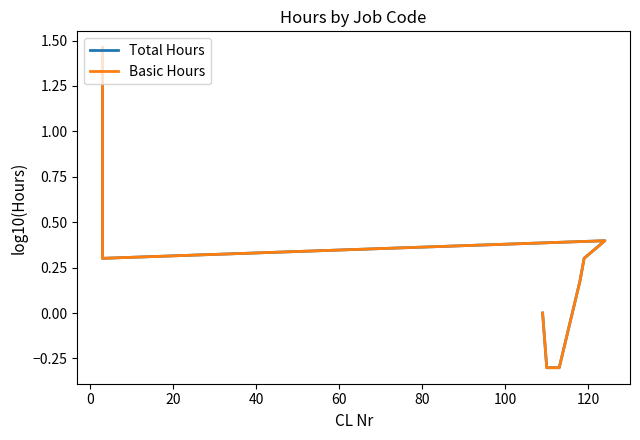

The Total Hours series shows 0.1 at 120. True or false?

False